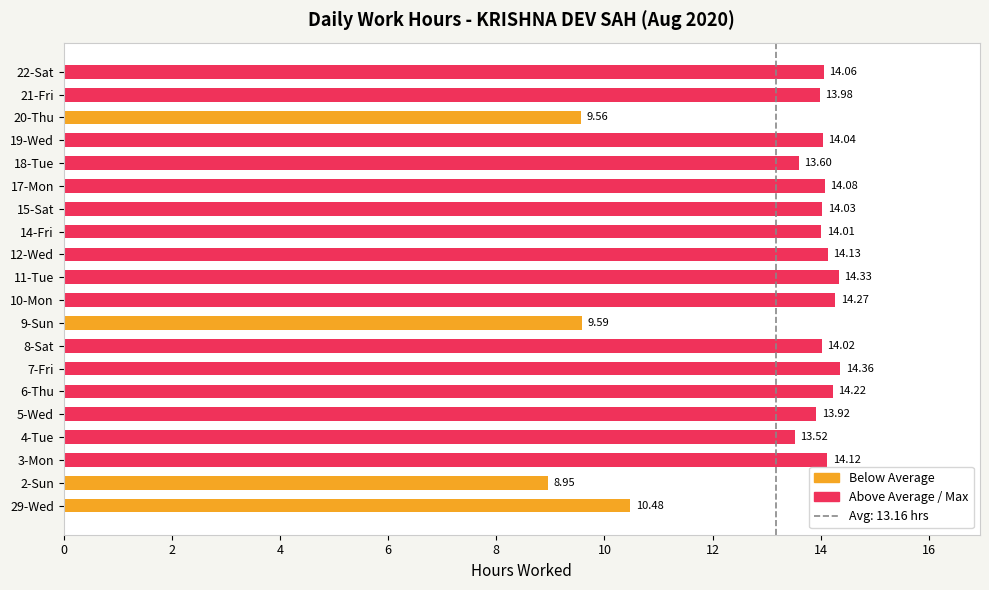

Does the chart contain any negative values?

No